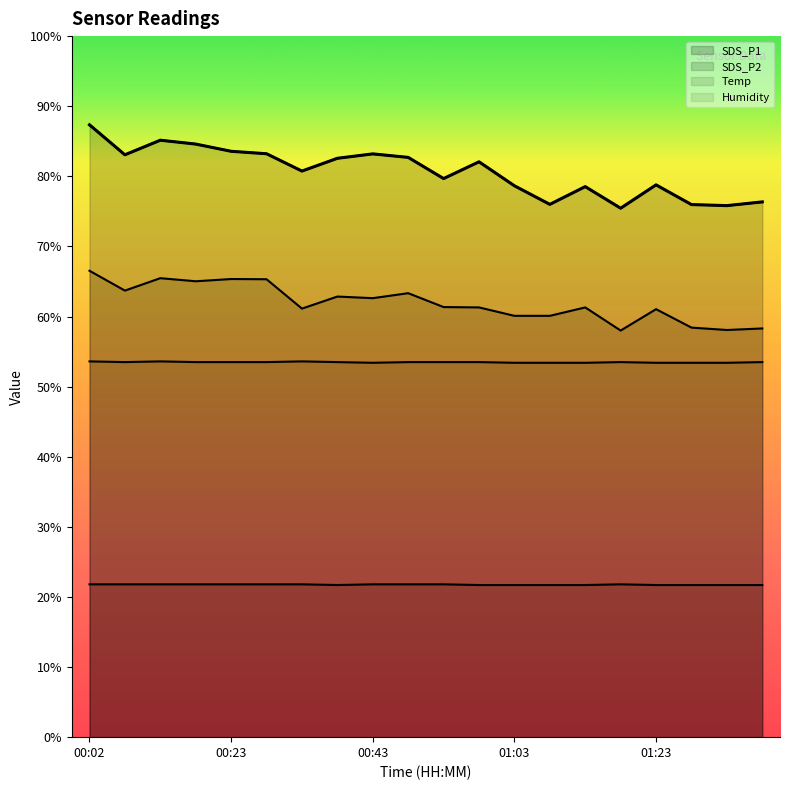

What is the difference between the highest and lowest values at 00:48?

60.9